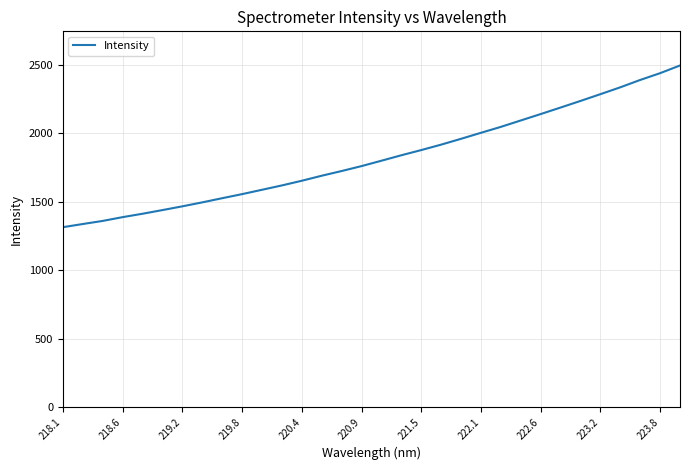

What is the difference between the maximum and minimum values?

1182.6